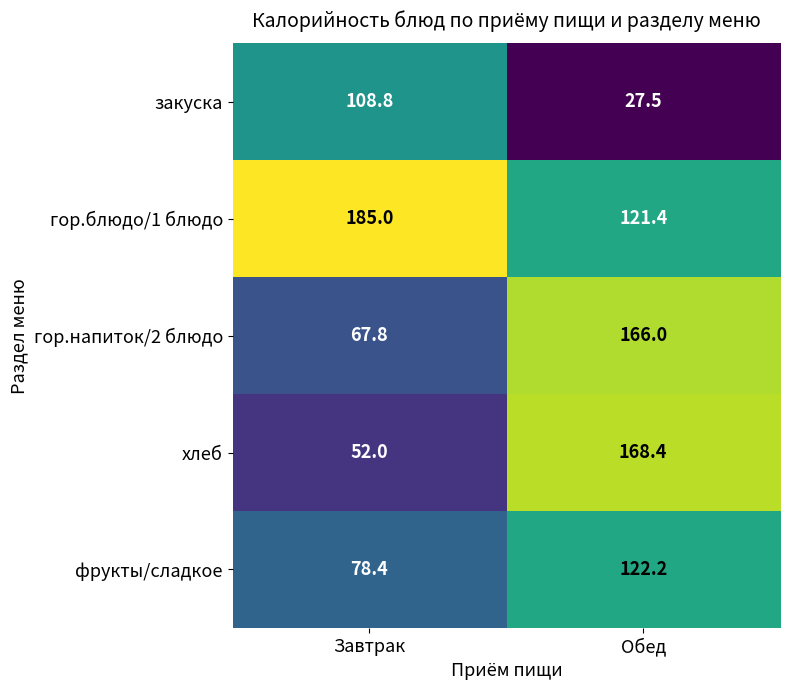

Rank the series at Обед from lowest to highest value.

закуска, гор.блюдо/1 блюдо, фрукты/сладкое, гор.напиток/2 блюдо, хлеб